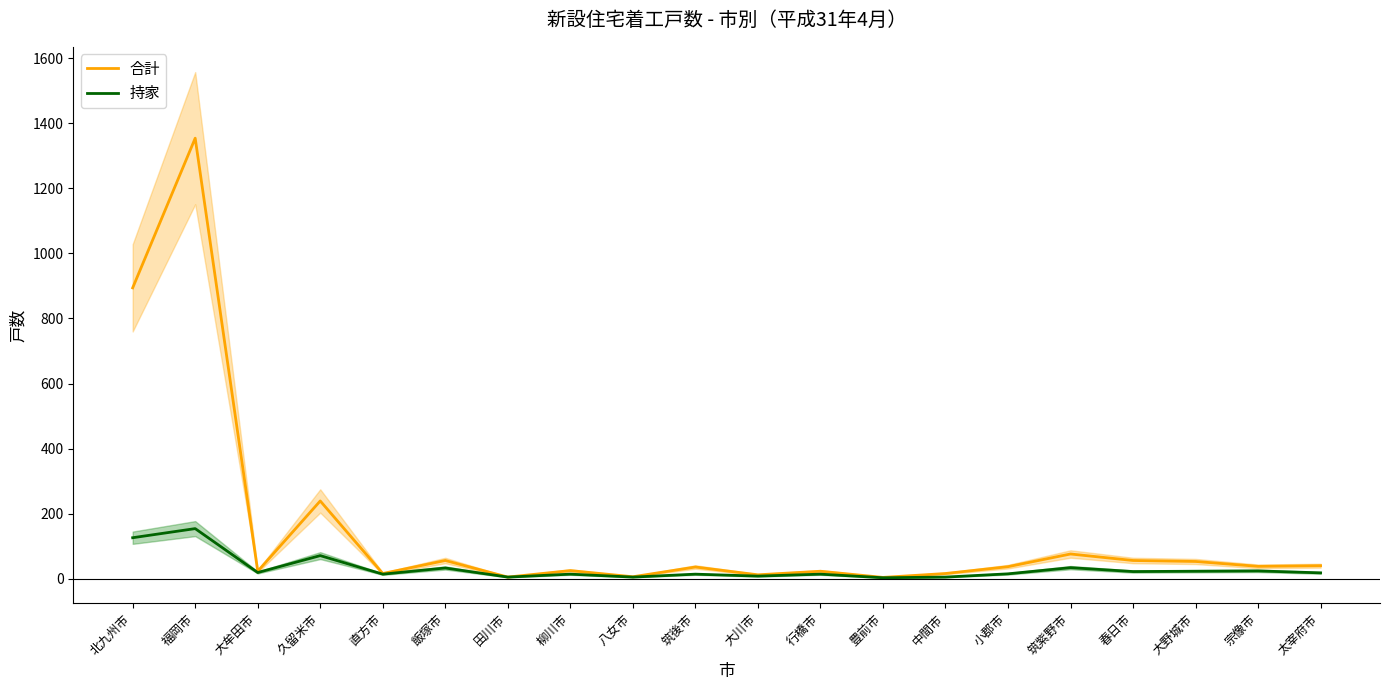

True or false: 合計 and 持家 intersect in this chart.

False